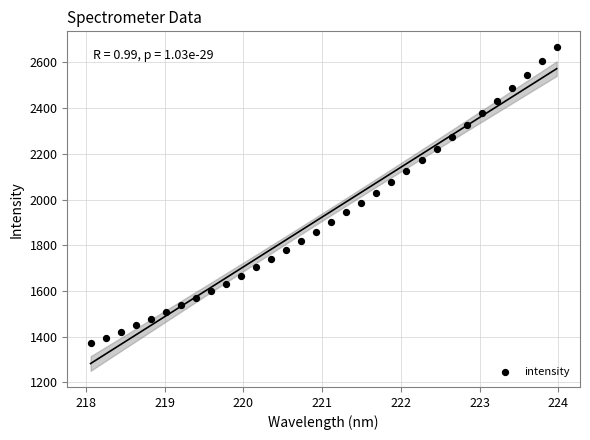

What is the range of X values (max minus min)?

5.9